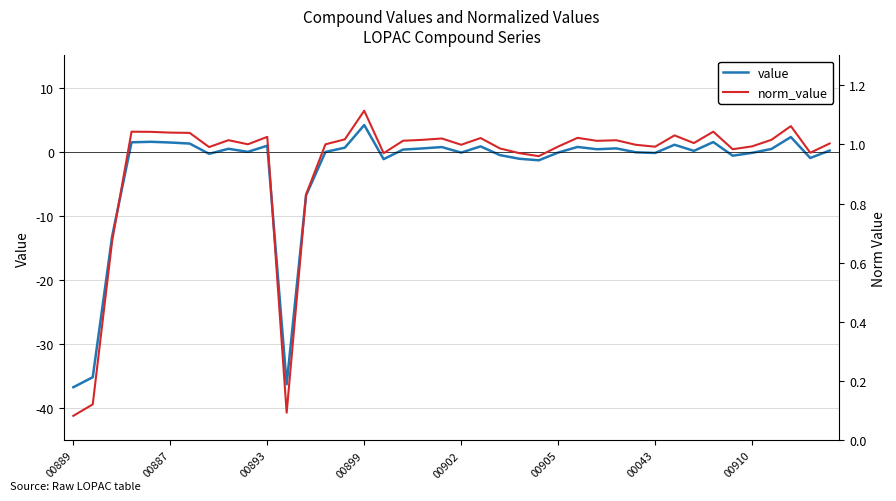

How many lines are shown in the chart?

2